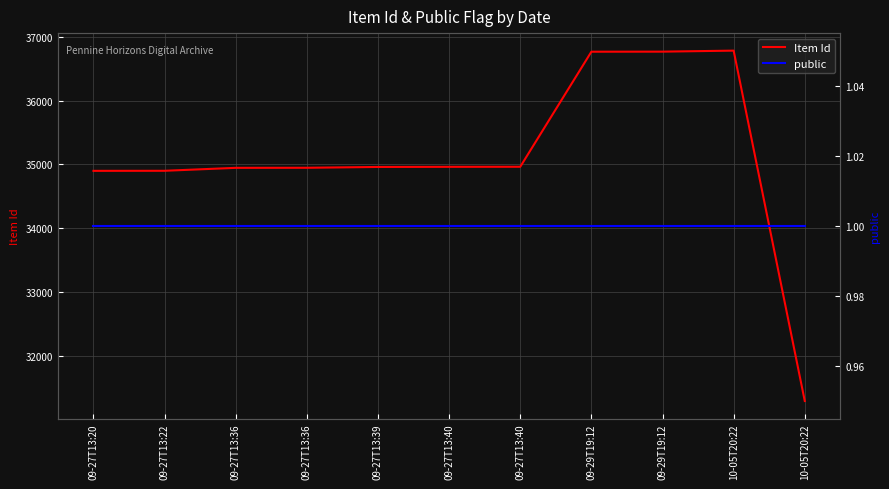

Reading left to right, what are all the values shown in this chart?

Item Id: 09-27T13:20=34900	09-27T13:22=34901	09-27T13:36=34947	09-27T13:36=34948	09-27T13:39=34961	09-27T13:40=34963	09-27T13:40=34964	09-29T19:12=36765	09-29T19:12=36766	10-05T20:22=36782	10-05T20:22=31297
public: 09-27T13:20=1	09-27T13:22=1	09-27T13:36=1	09-27T13:36=1	09-27T13:39=1	09-27T13:40=1	09-27T13:40=1	09-29T19:12=1	09-29T19:12=1	10-05T20:22=1	10-05T20:22=1